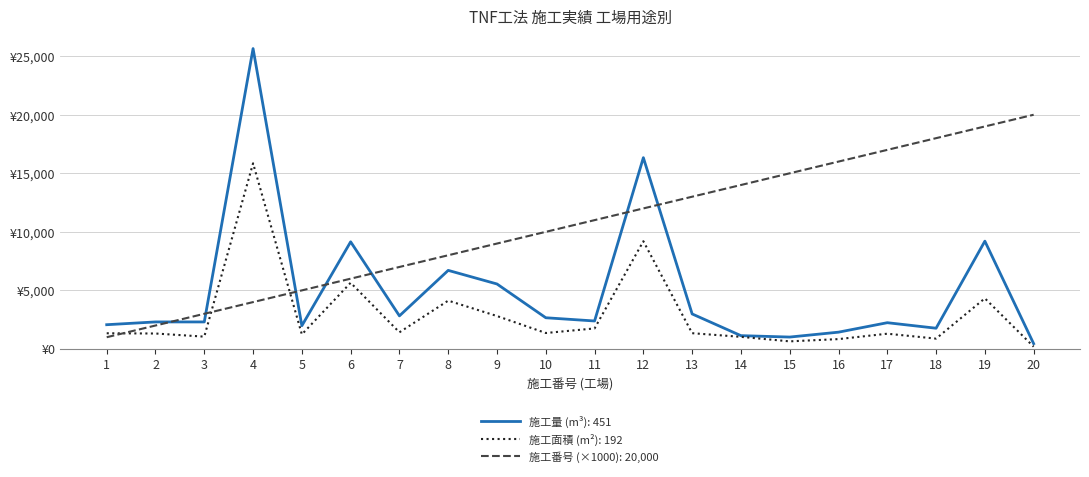

Does the chart have visible grid lines?

Yes